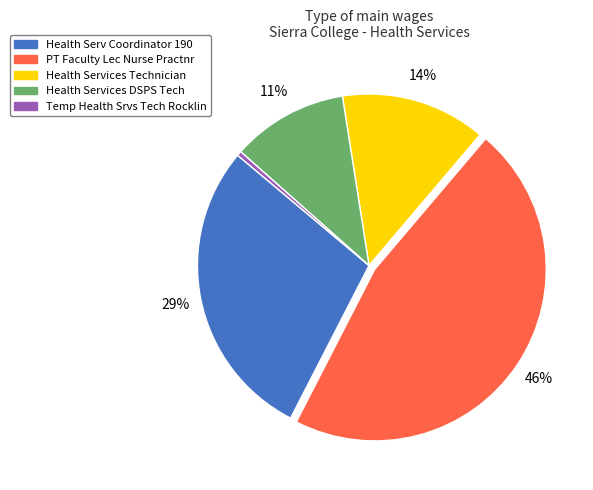

Is there a majority slice in this chart?

No